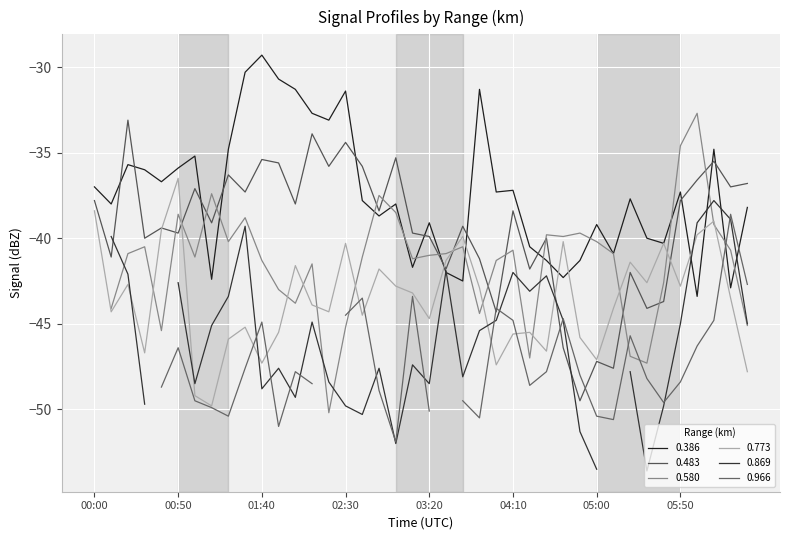

Is the value of 0.386 at 00:50 greater than the value of 0.773 at 00:00?

Yes